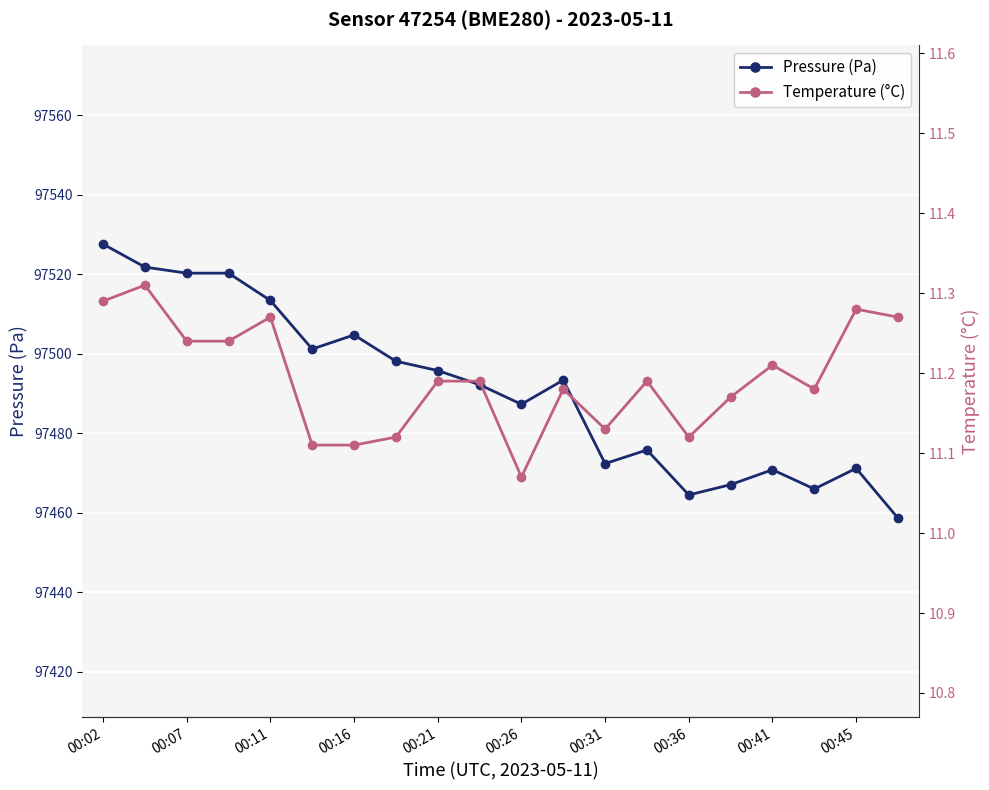

The Pressure (Pa) series shows 21491.8 at 00:26. True or false?

False